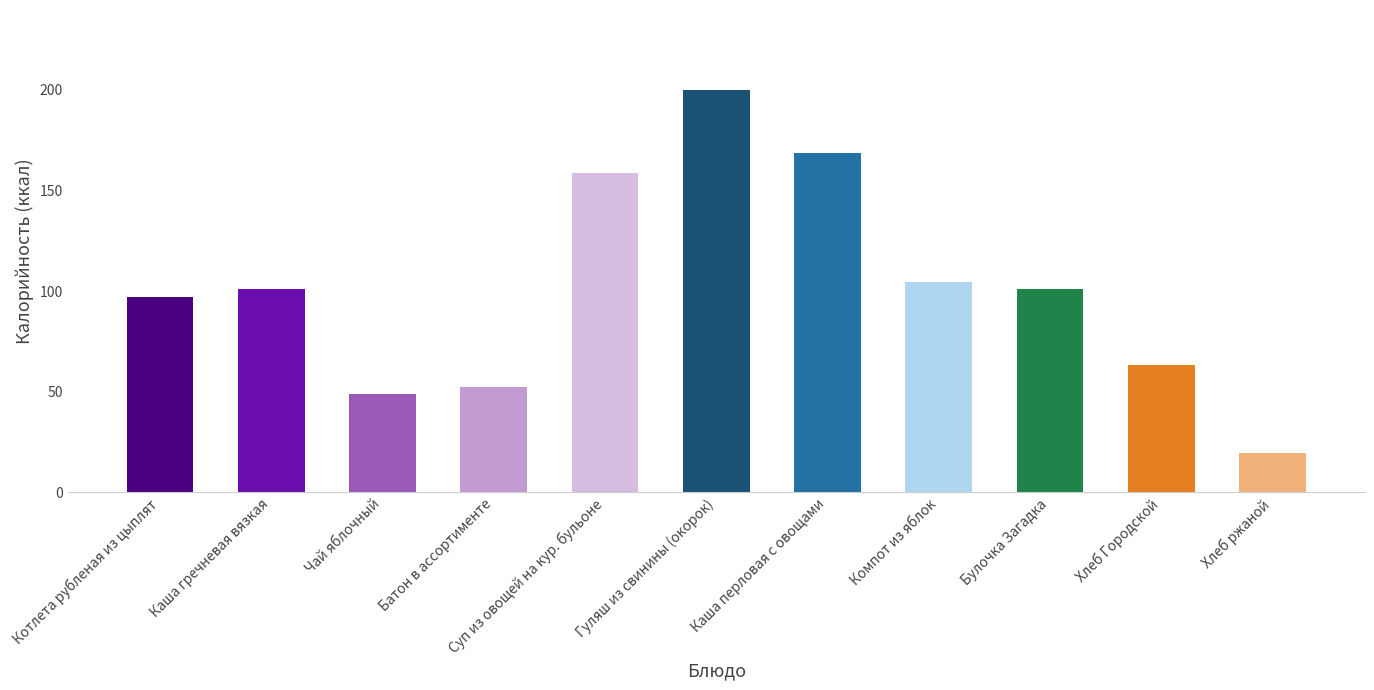

Which label corresponds to the smallest value in the chart?

Хлеб ржаной